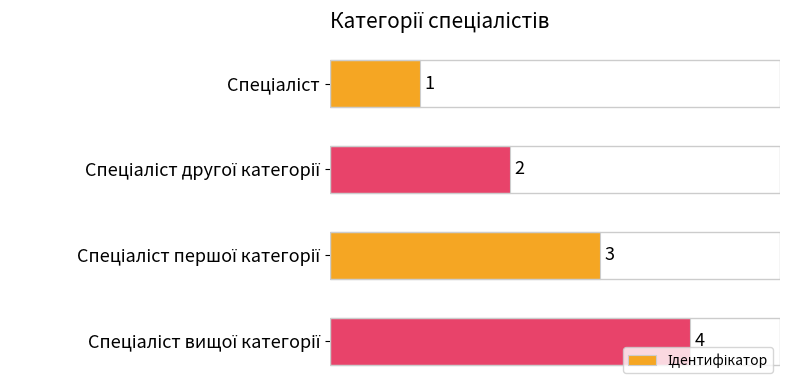

What is the difference between the maximum and minimum values?

3